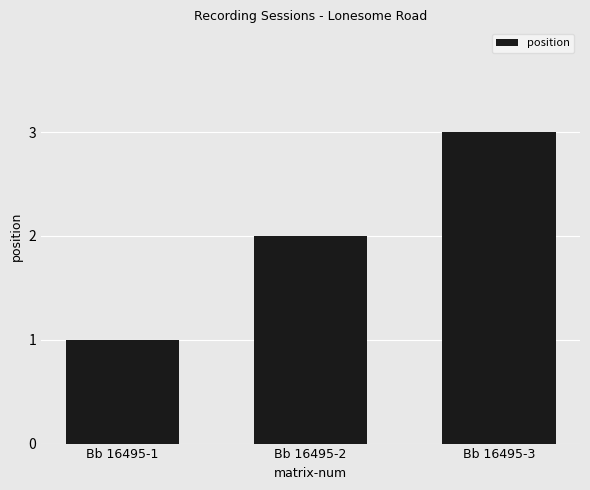

Reading left to right, what are all the values shown in this chart?

Bb 16495-1=1	Bb 16495-2=2	Bb 16495-3=3